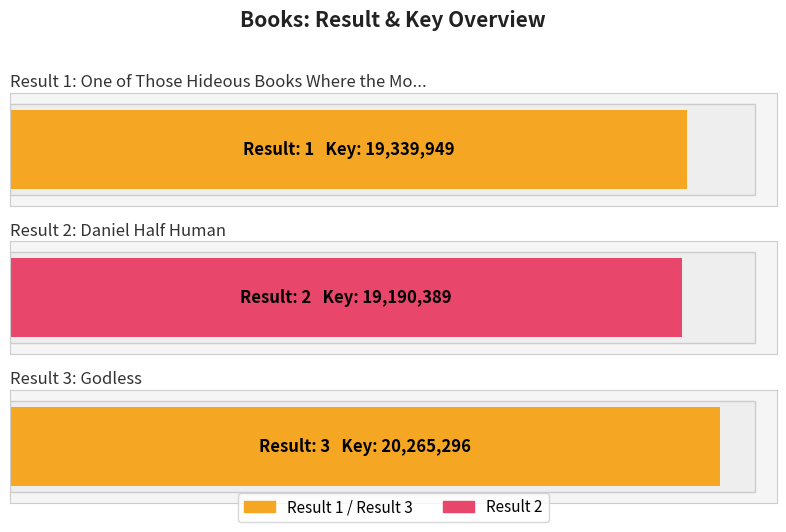

Reading right to left, extract all data points from this chart.

3=20265296	2=19190389	1=19339949